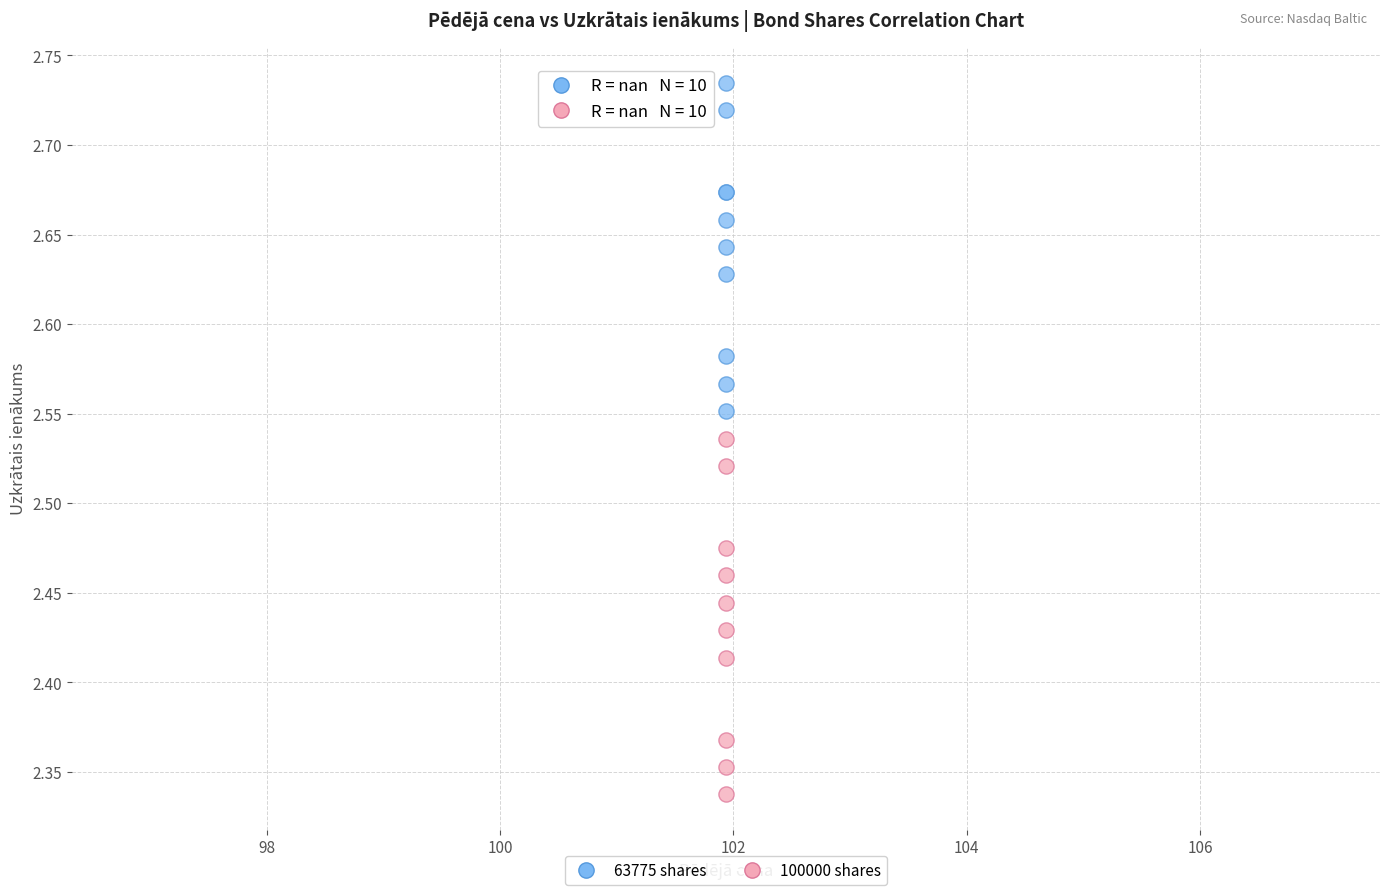

Which series contains the highest Y value?

63775 shares